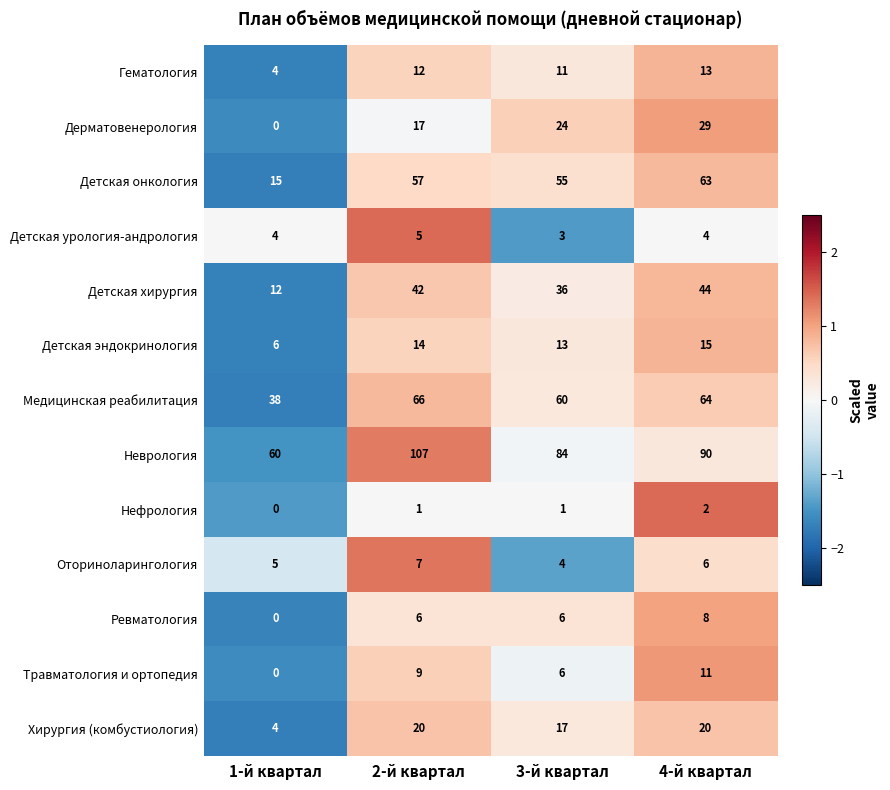

What is the average value of the Детская эндокринология series?

12